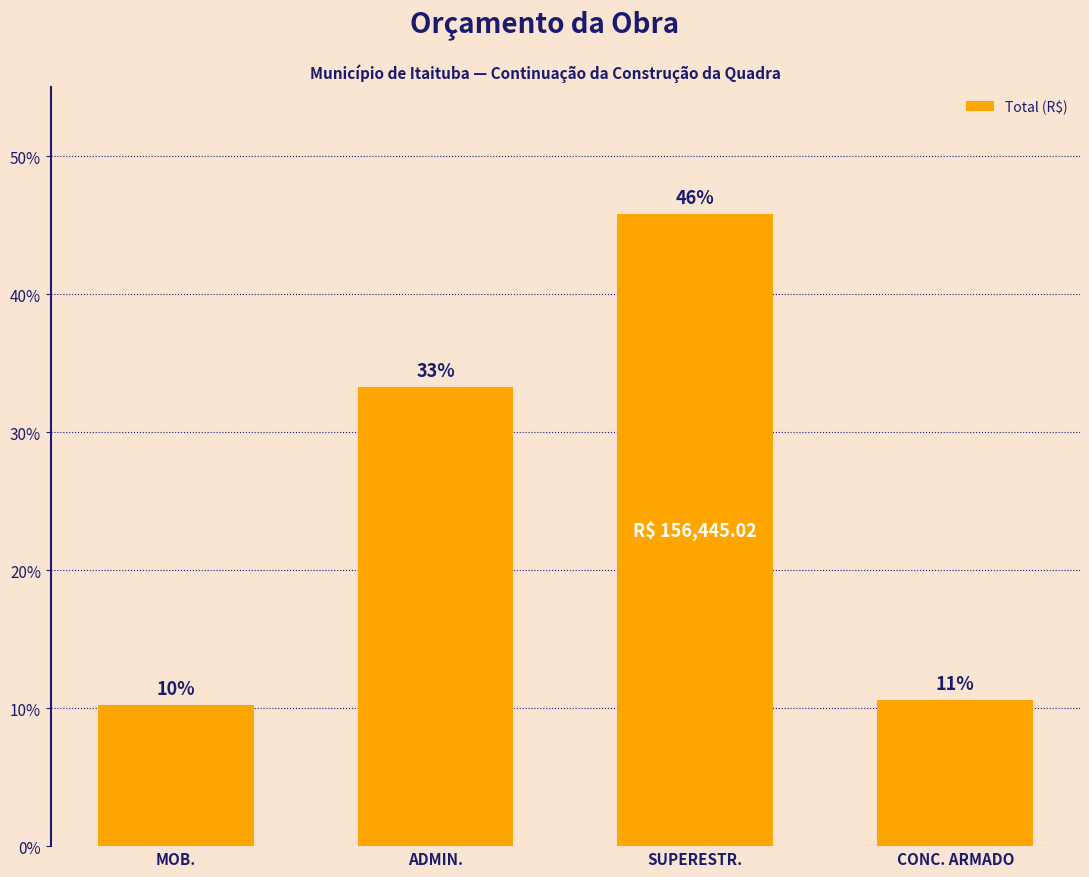

Does the chart contain any negative values?

No